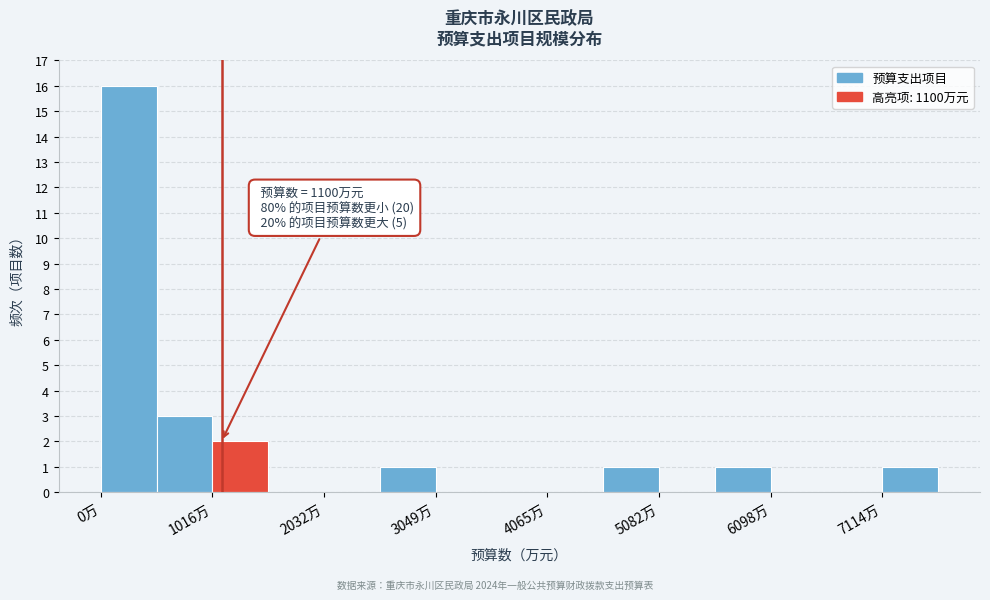

Around what value on the x-axis is the tallest bar? Give the approximate position of its centre, as read against the axis.

200